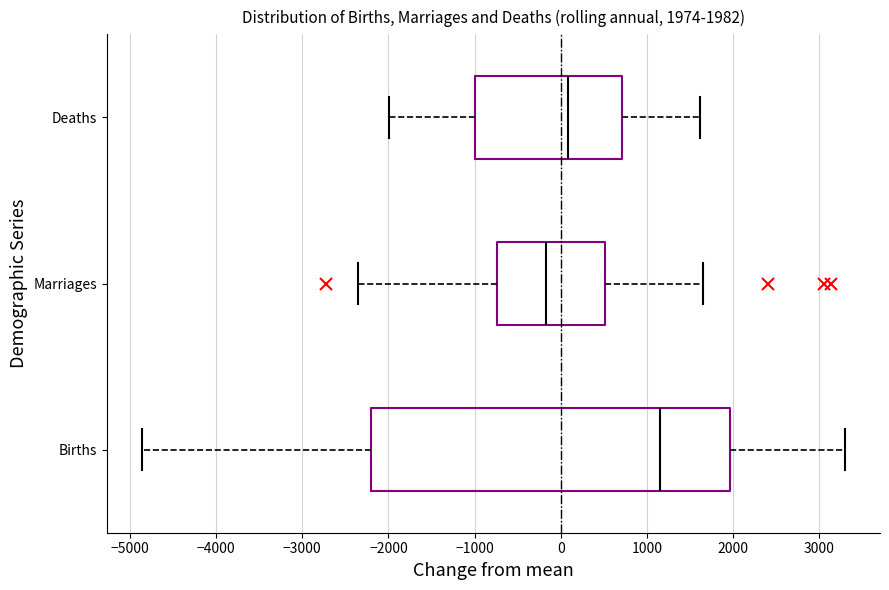

Which box's median line is the furthest to the right?

Births